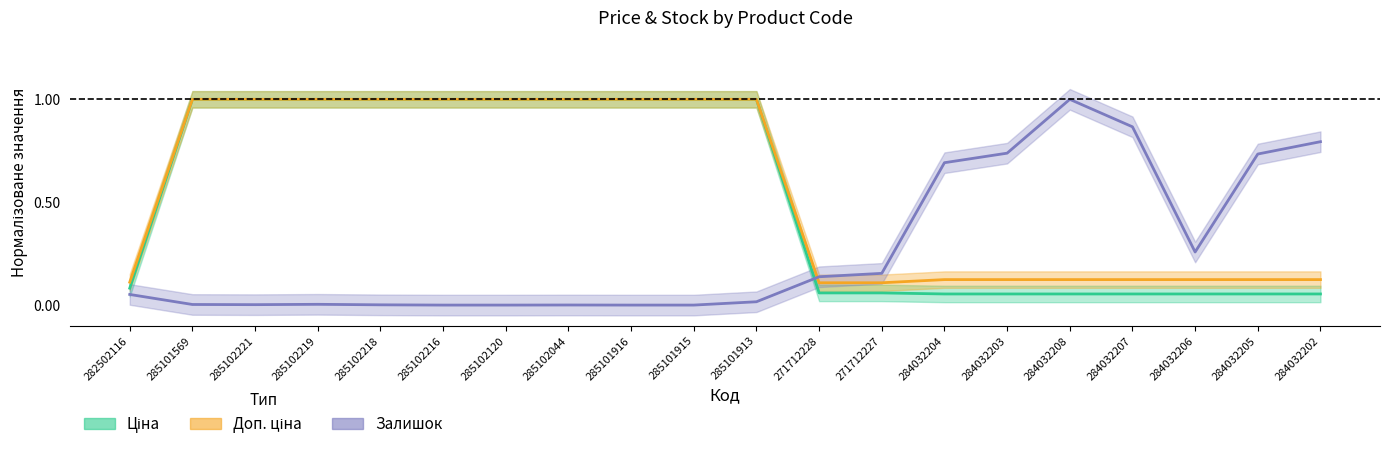

At how many categories does at least one series exceed 0?

20